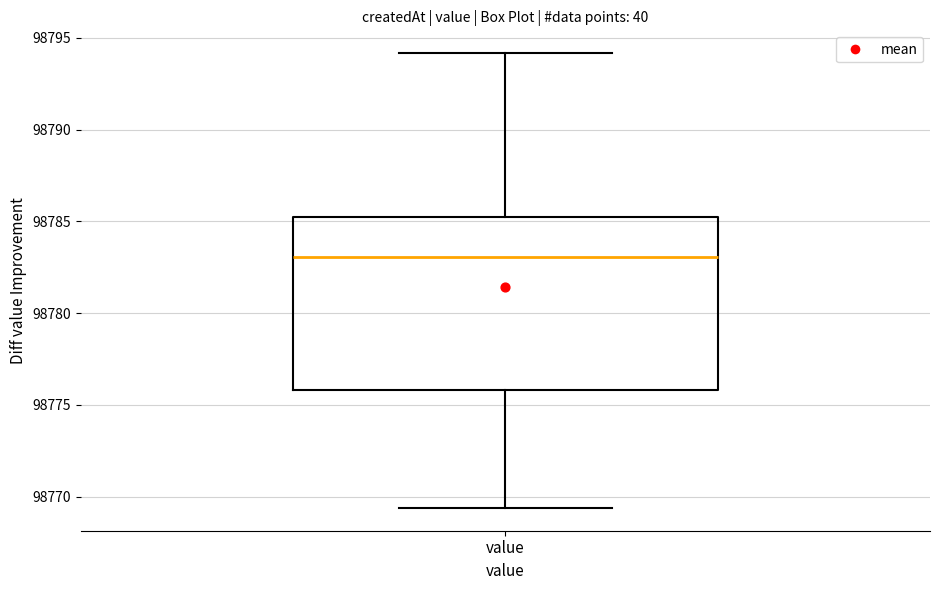

Transcribe this box plot: give where the median line is, the range the box spans, and where the two whiskers end, as read against the y-axis. The values are not printed on the chart, so give them approximately, as read against the axis.

median 98783.0, box 98776.0 to 98785.0, whiskers 98769.5 to 98794.0